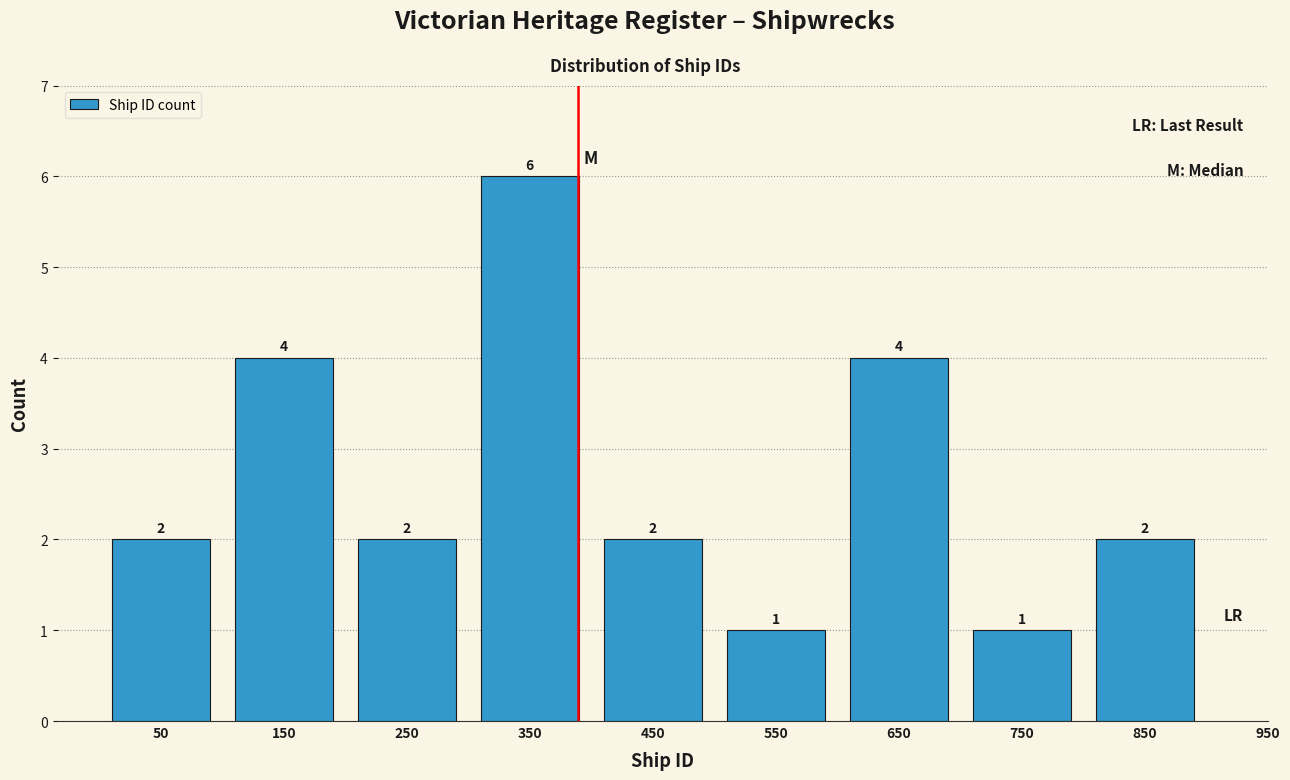

Reading right to left, what are all the values shown in this chart?

2	1	4	1	2	6	2	4	2